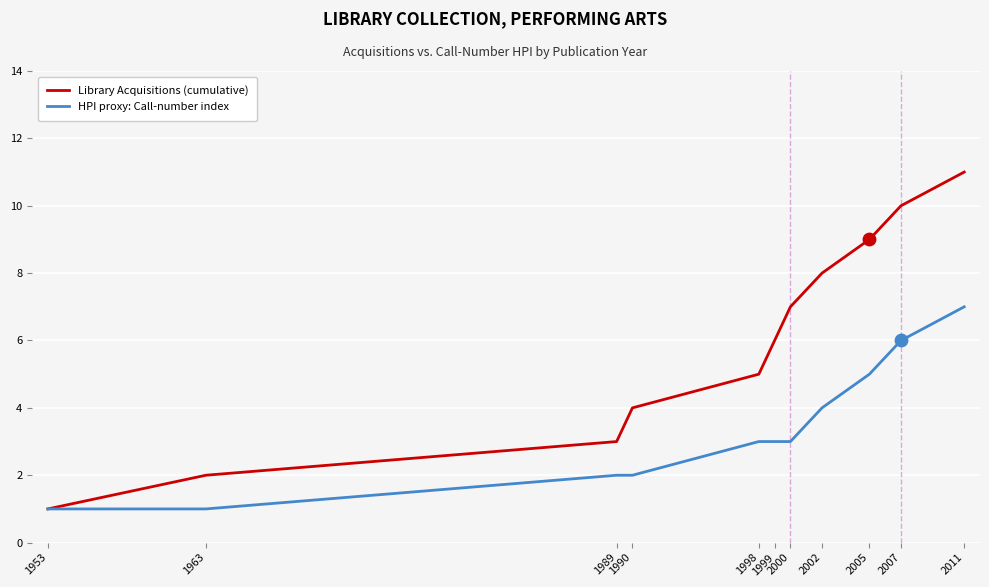

Which series has the largest total across all categories?

Library Acquisitions (cumulative)